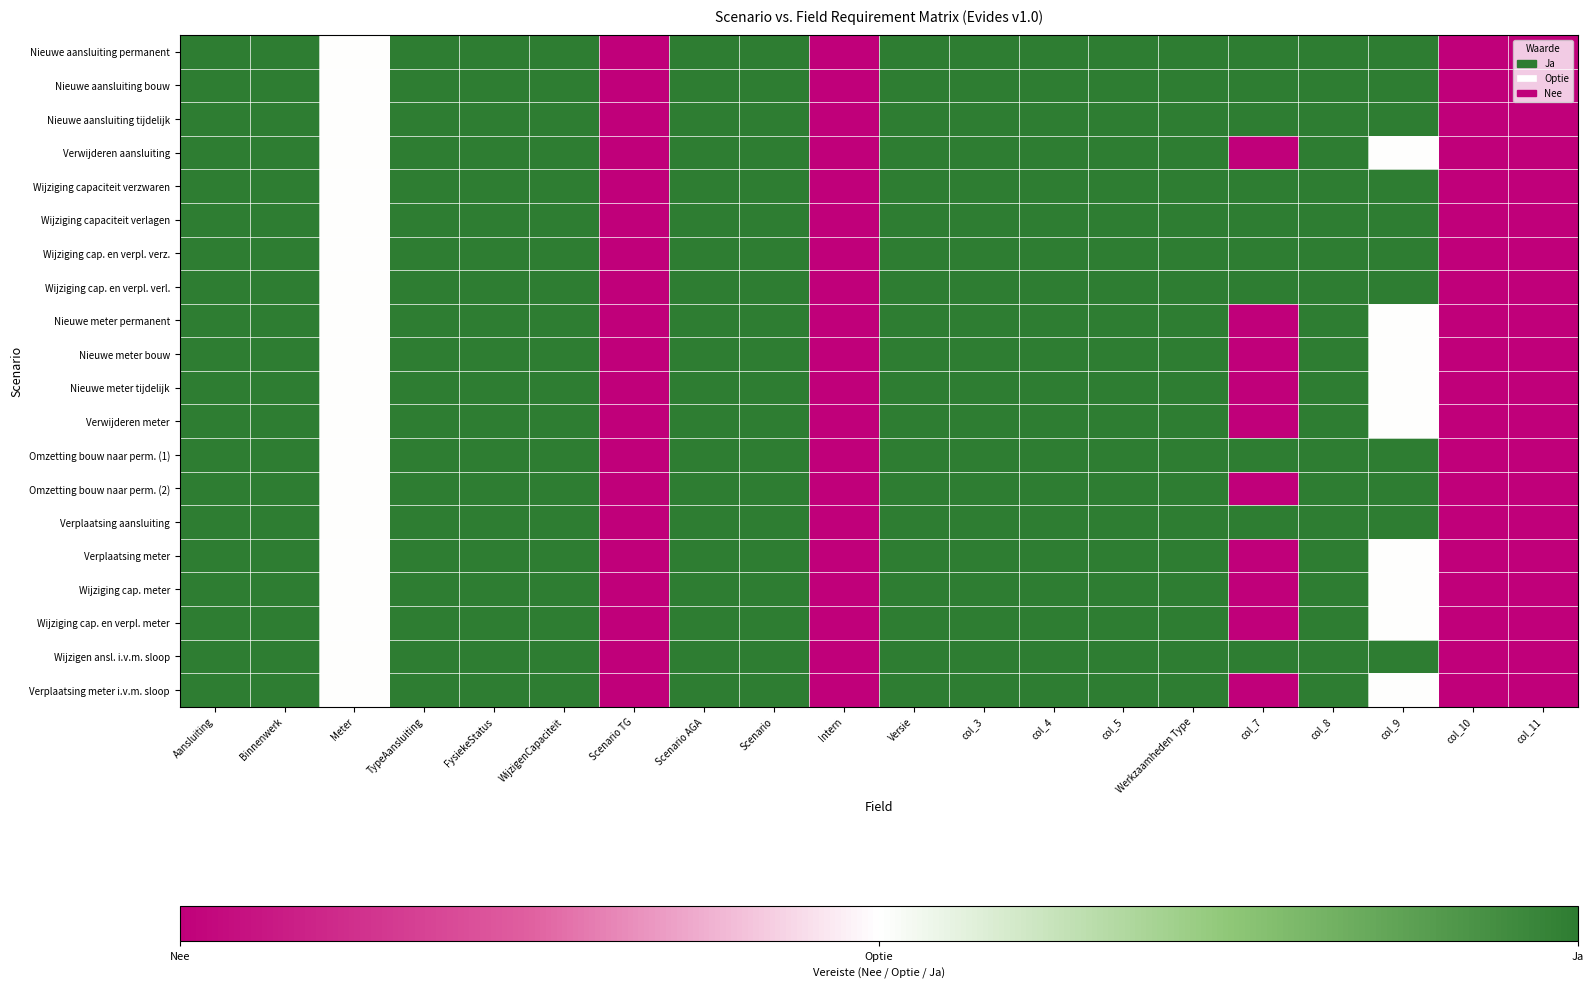

At how many categories does at least one series exceed 0?

15